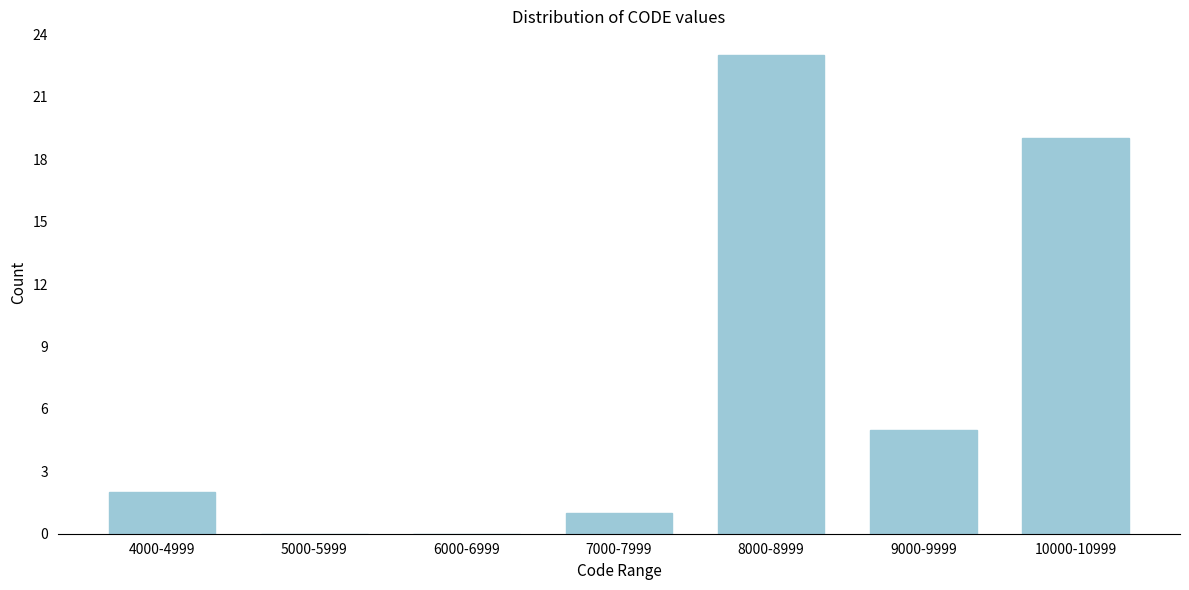

Reading left to right, what are all the values shown in this chart?

4000-4999=2	5000-5999=0	6000-6999=0	7000-7999=1	8000-8999=23	9000-9999=5	10000-10999=19